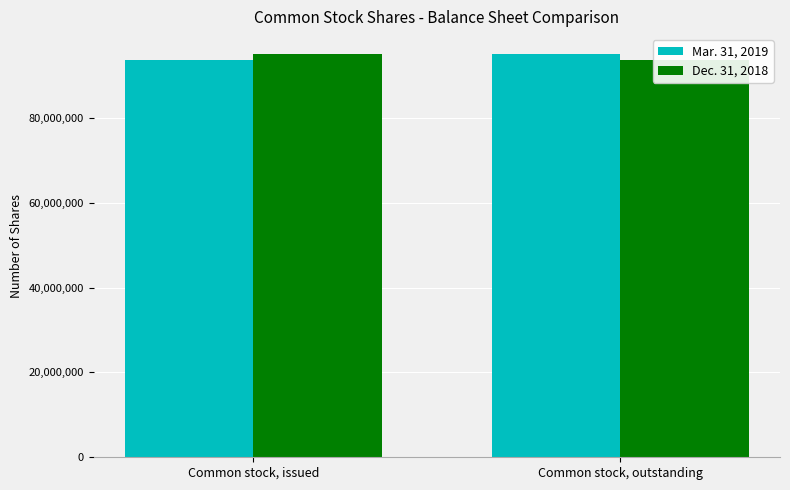

Which series has the largest total across all categories?

Mar. 31, 2019